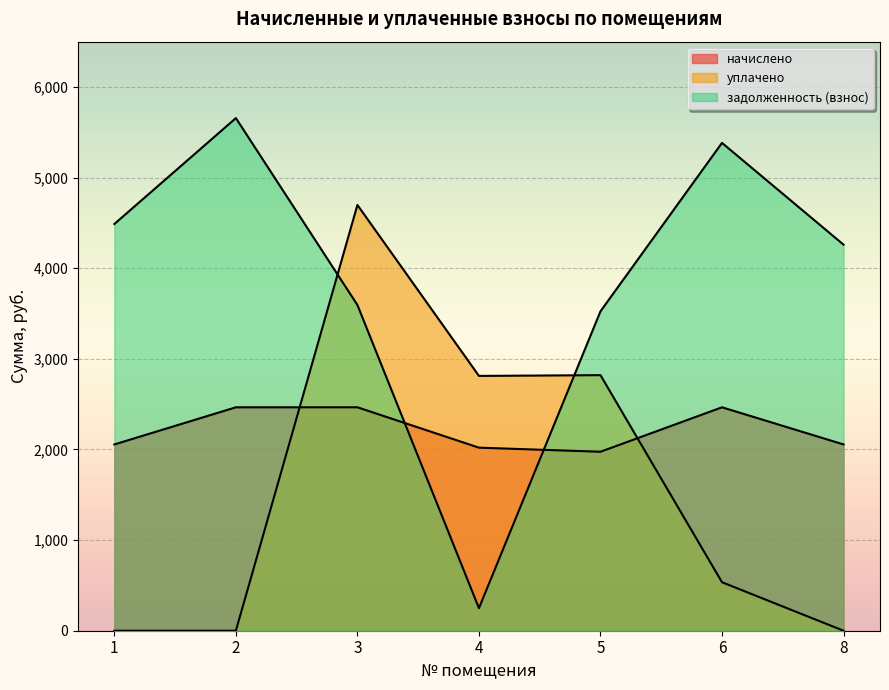

Rank the series by their maximum value, from lowest to highest.

начислено, уплачено, задолженность (взнос)